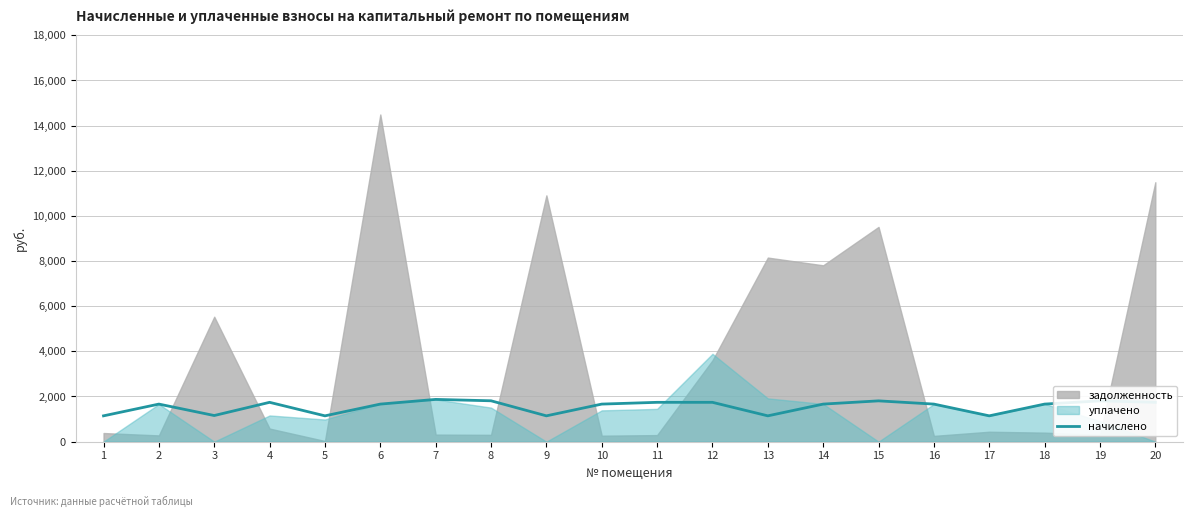

At which label is the value closest to 1507?

2